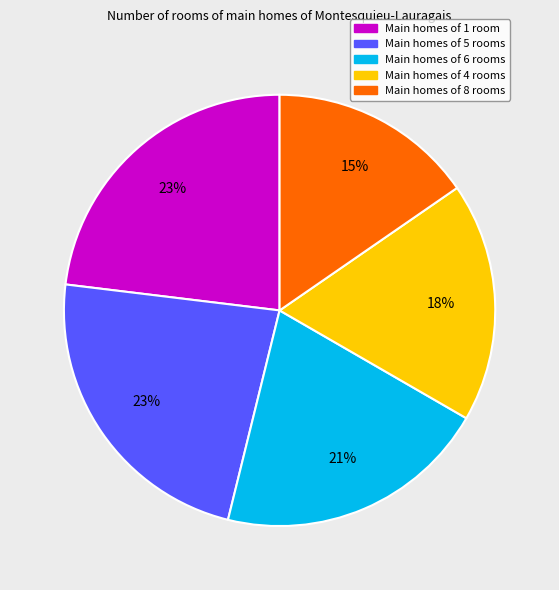

The Main homes of 1 room slice represents 17% of the pie. True or false?

False